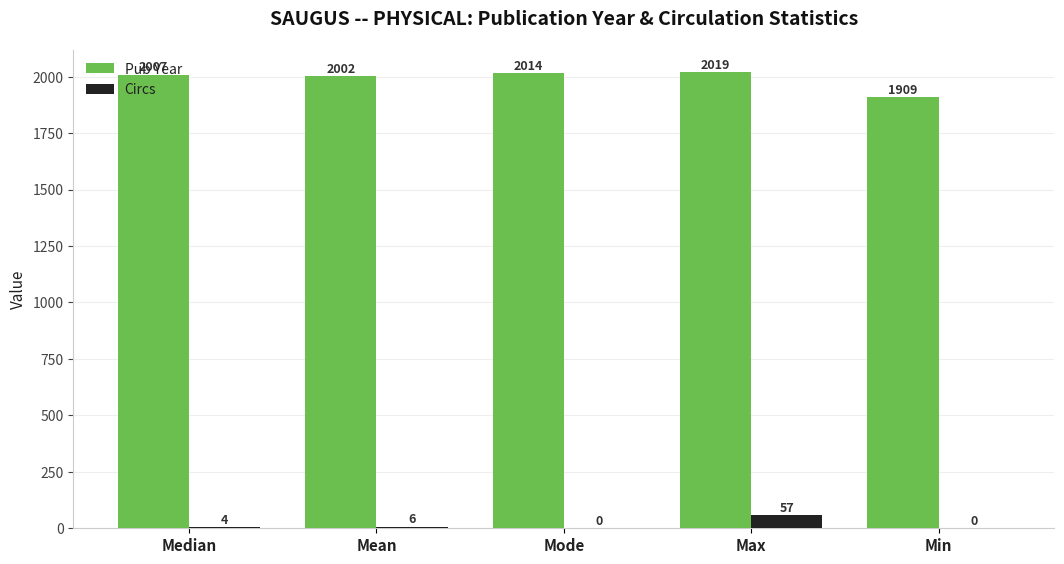

Reading right to left, extract all data points from this chart.

Pub Year: Min=1909	Max=2019	Mode=2014	Mean=2002	Median=2007
Circs: Min=0	Max=57	Mode=0	Mean=6	Median=4